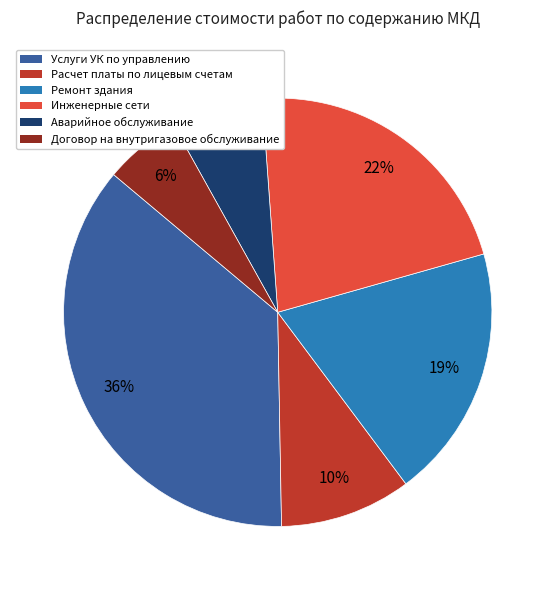

Is the sum of Аварийное обслуживание and Ремонт здания greater than half?

No